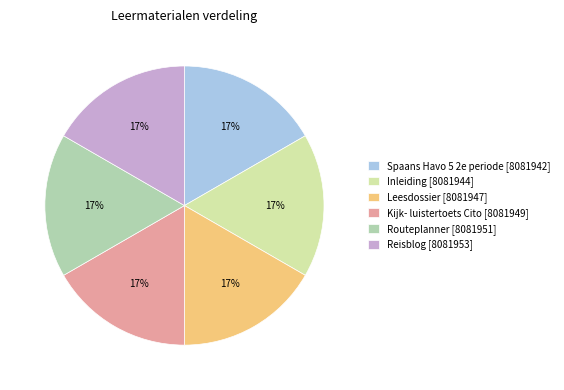

Is there any slice that represents more than half of the pie?

No